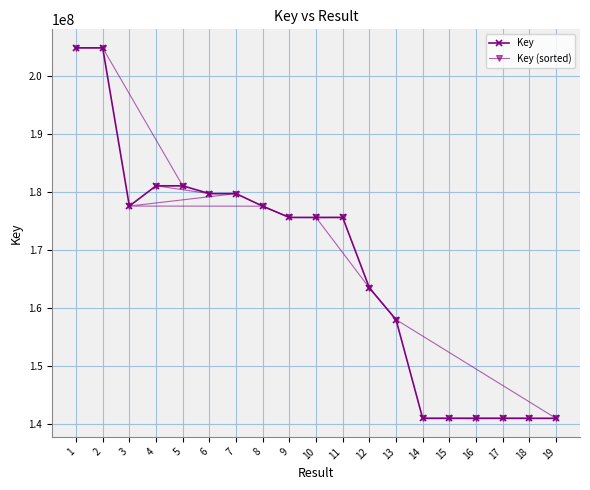

Which category has the lowest value in the Key series?

18